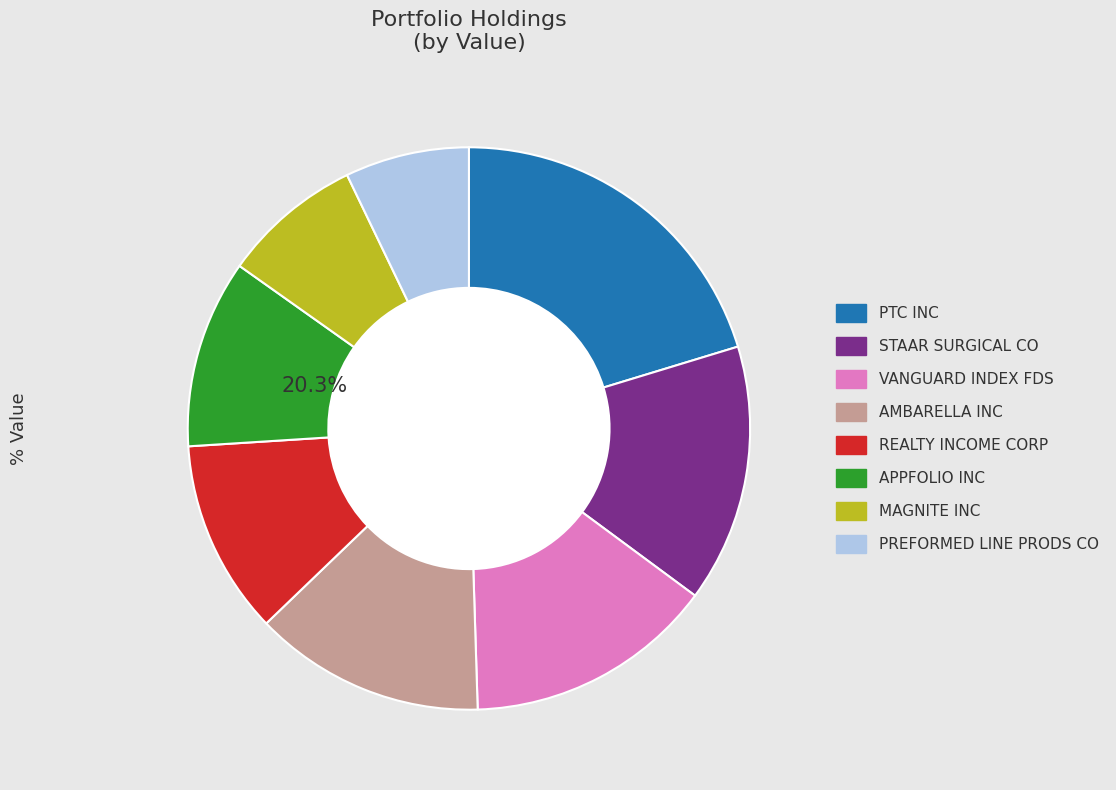

Is the sum of MAGNITE INC and AMBARELLA INC greater than half?

No